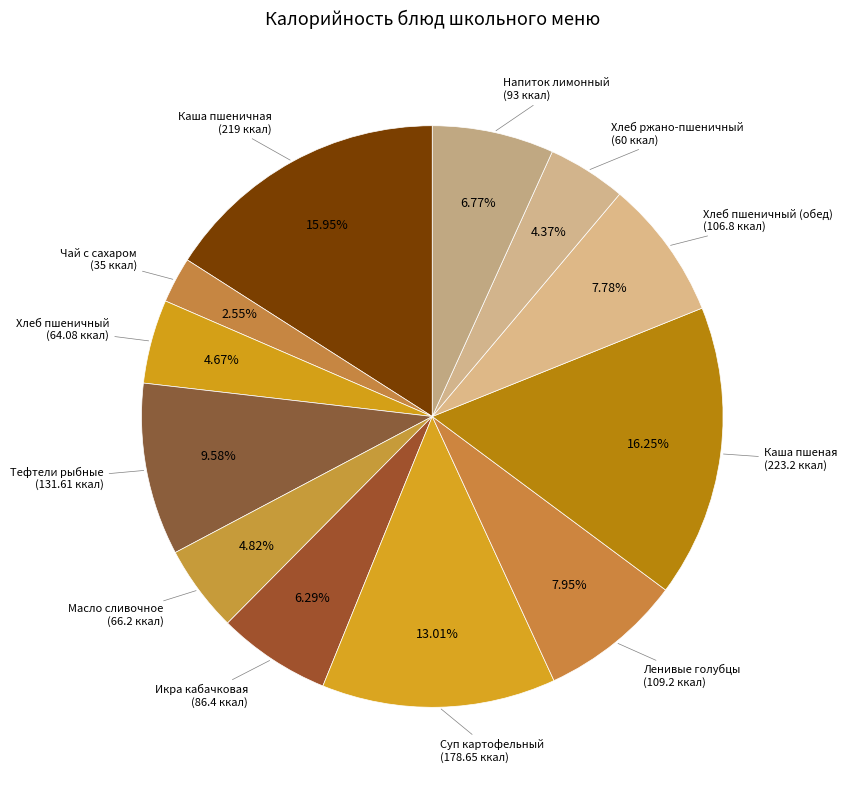

How many slices are in this pie chart?

12